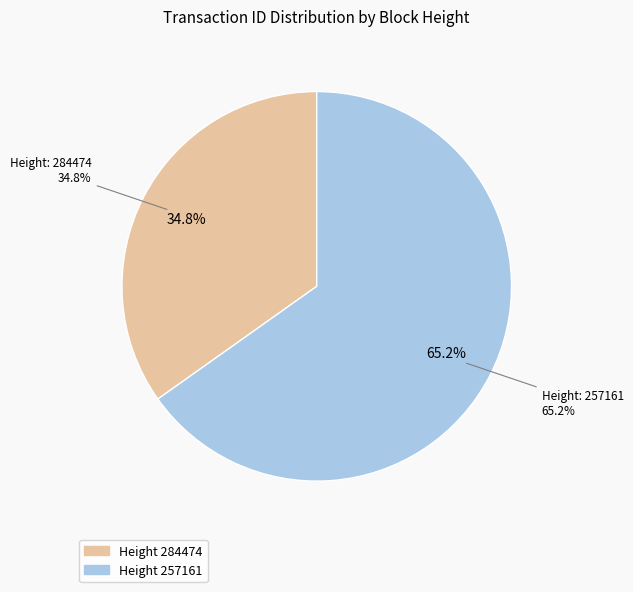

Rank the categories by value from highest to lowest.

257161, 284474